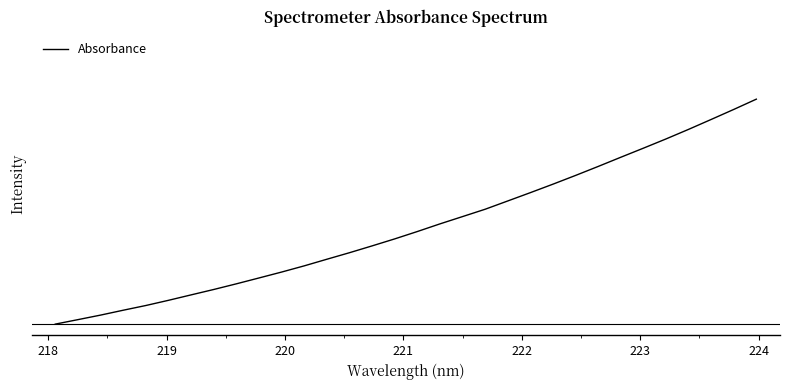

Does the chart display data point markers on the line(s)?

No